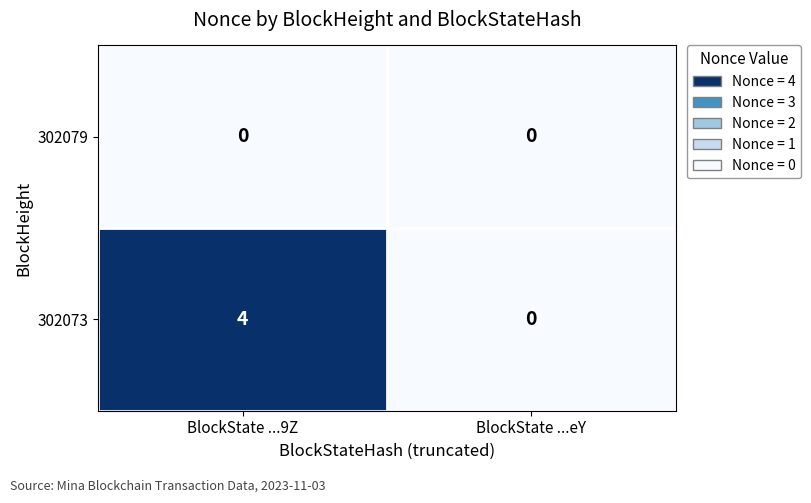

At which category is the sum across all series the highest?

BlockState ...9Z